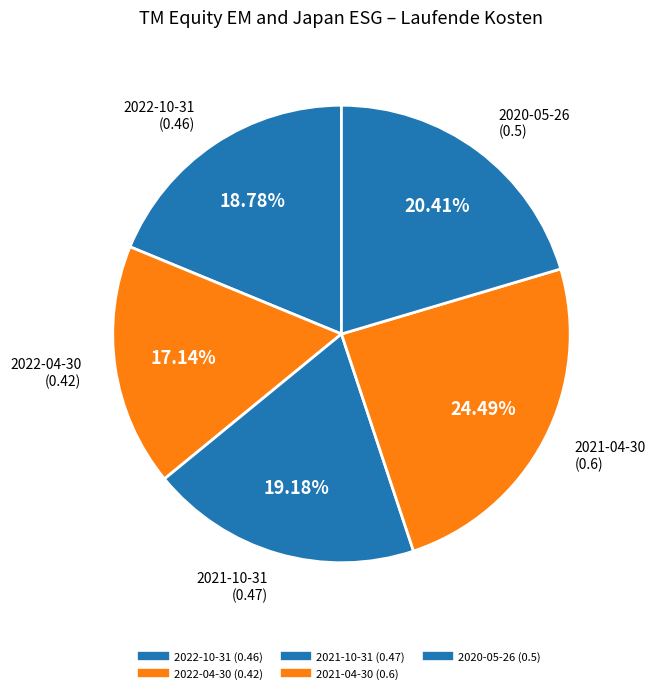

To the nearest percent, what percentage of the pie is 2022-04-30?

17%